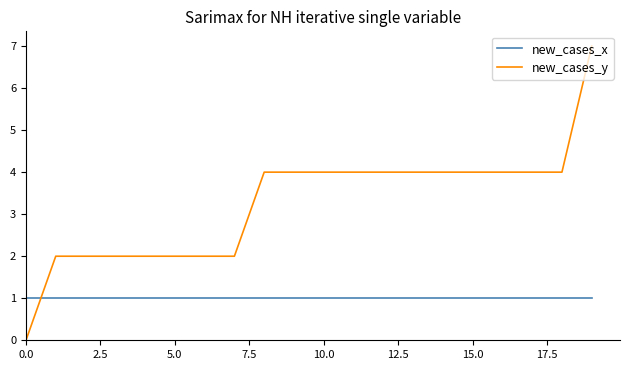

True or false: new_cases_x and new_cases_y cross at least once.

True